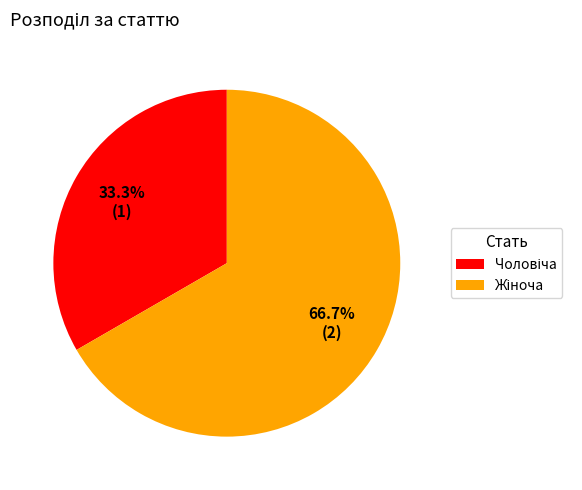

Is there any slice that represents more than half of the pie?

Yes